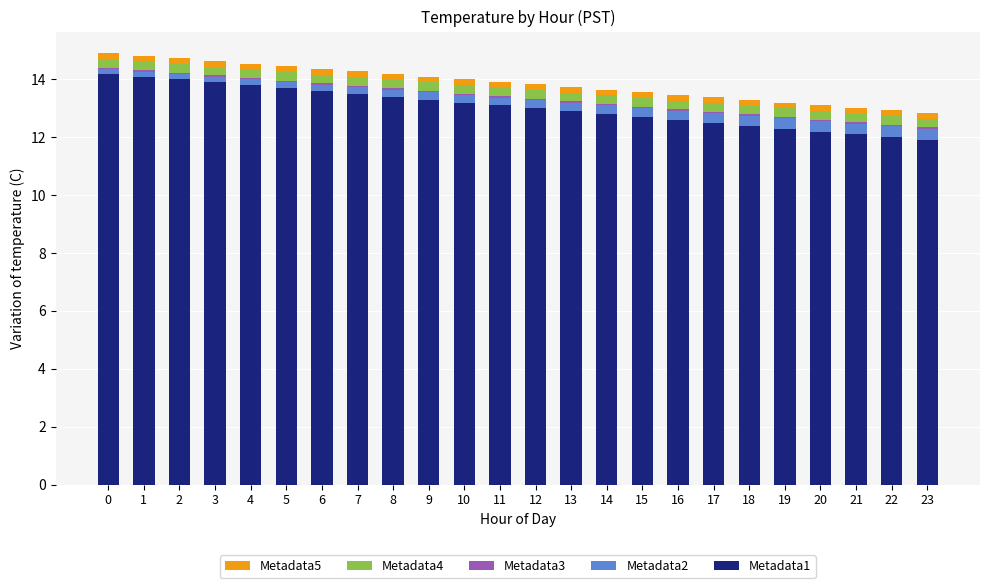

True or false: Metadata1 has a value of 12.0 at 22.

True